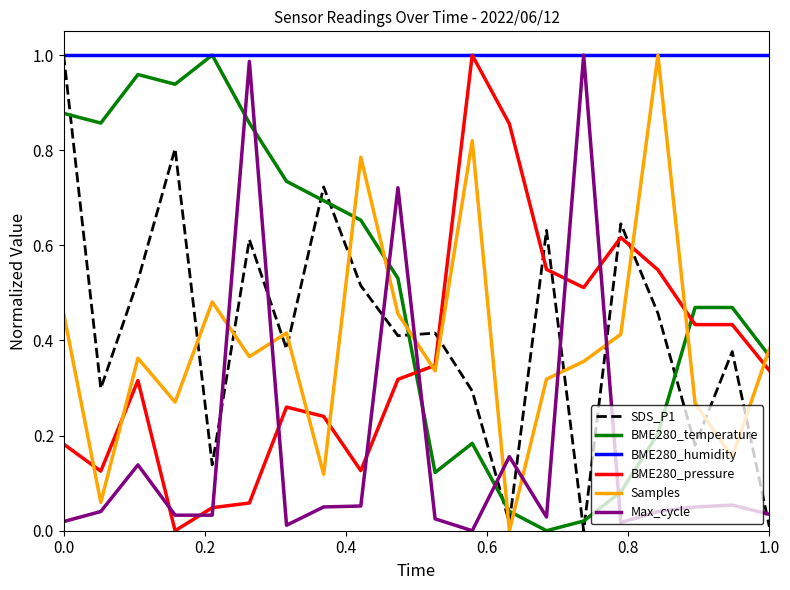

What is the sum of all BME280_temperature values?

10.1